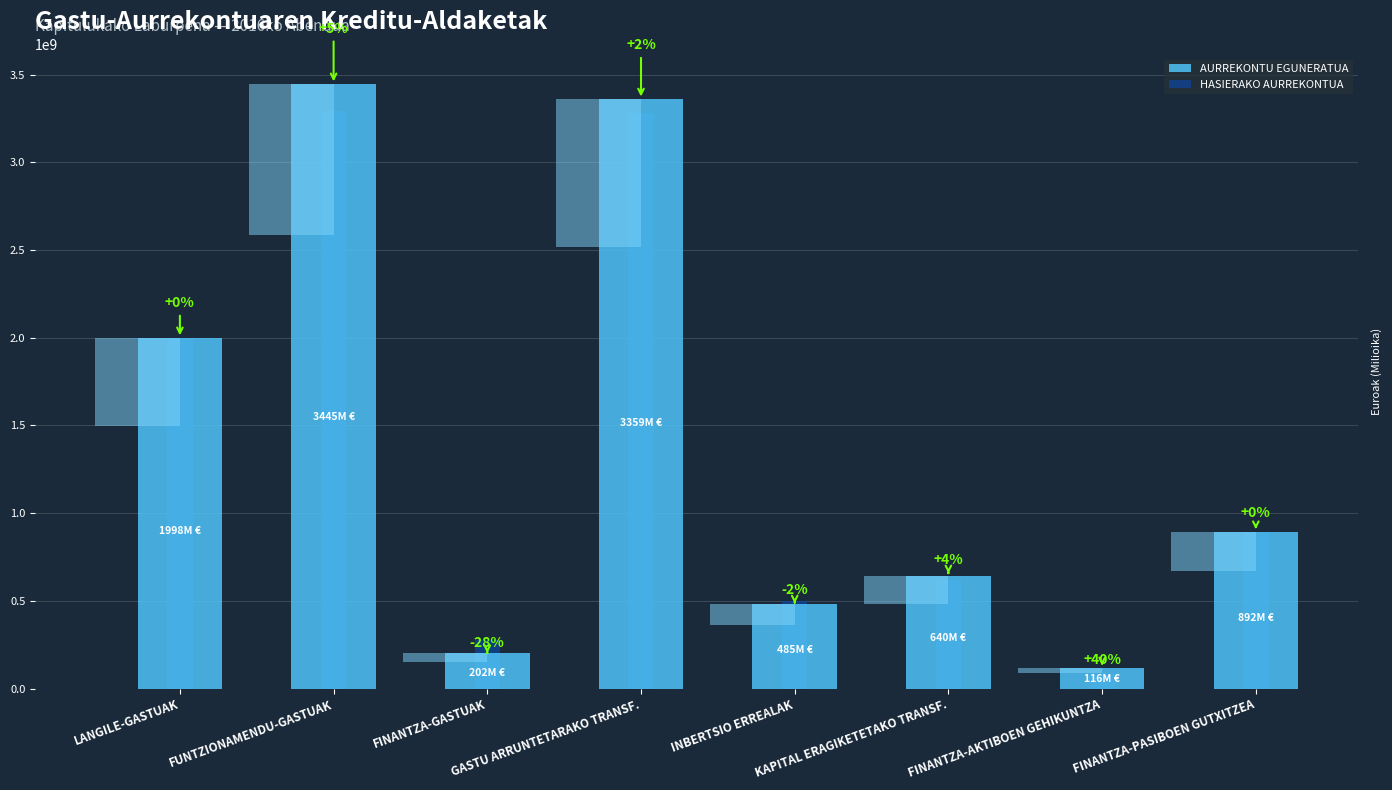

What is the maximum value for HASIERAKO AURREKONTUA?

3290689224.0